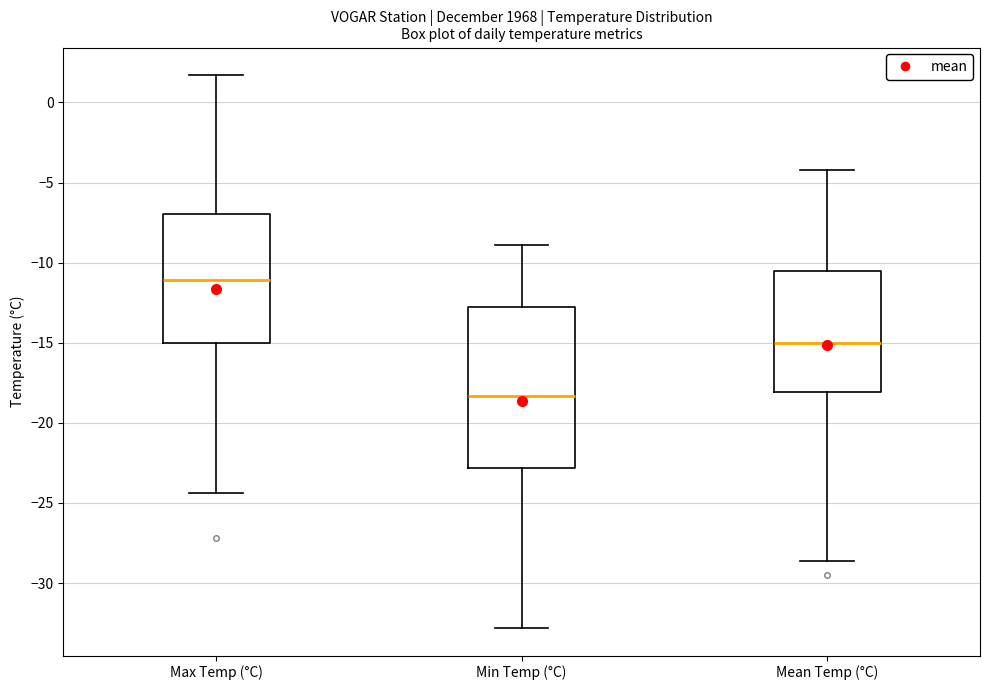

Reading left to right, transcribe this box plot: for each box, give where its median line is, the range the box spans, and where its two whiskers end, as read against the y-axis. The values are not printed on the chart, so give them approximately, as read against the axis.

Max Temp (°C): median -11.0, box -15.0 to -7.0, whiskers -24.5 to 1.5
Min Temp (°C): median -18.5, box -23.0 to -12.5, whiskers -33.0 to -9.0
Mean Temp (°C): median -15.0, box -18.0 to -10.5, whiskers -28.5 to -4.0